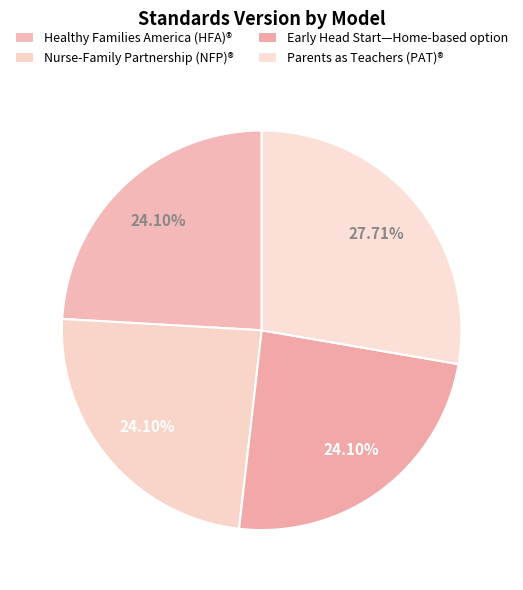

Does any single category account for the majority?

No